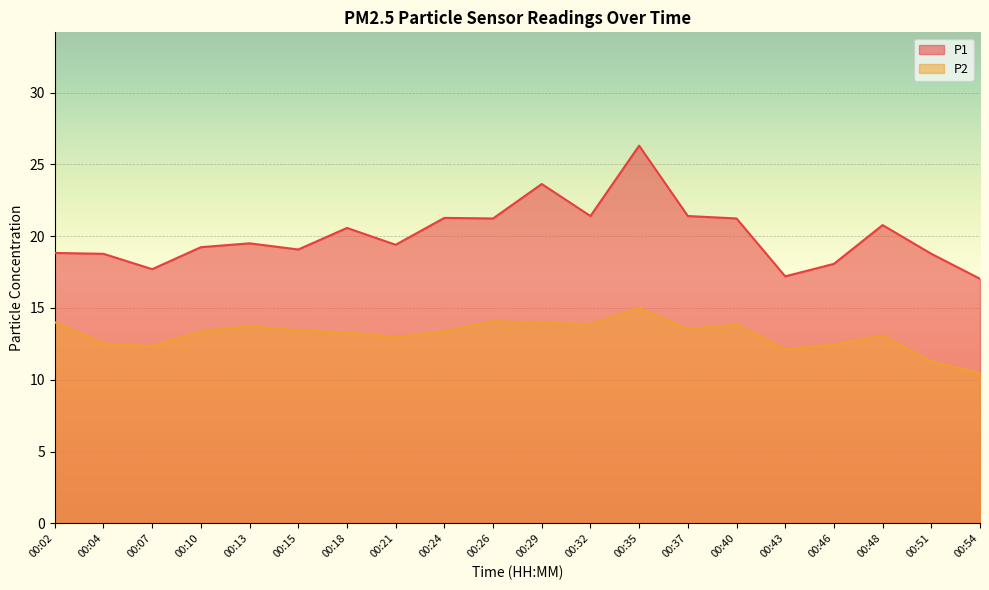

What are all the series names shown in the legend?

P1, P2